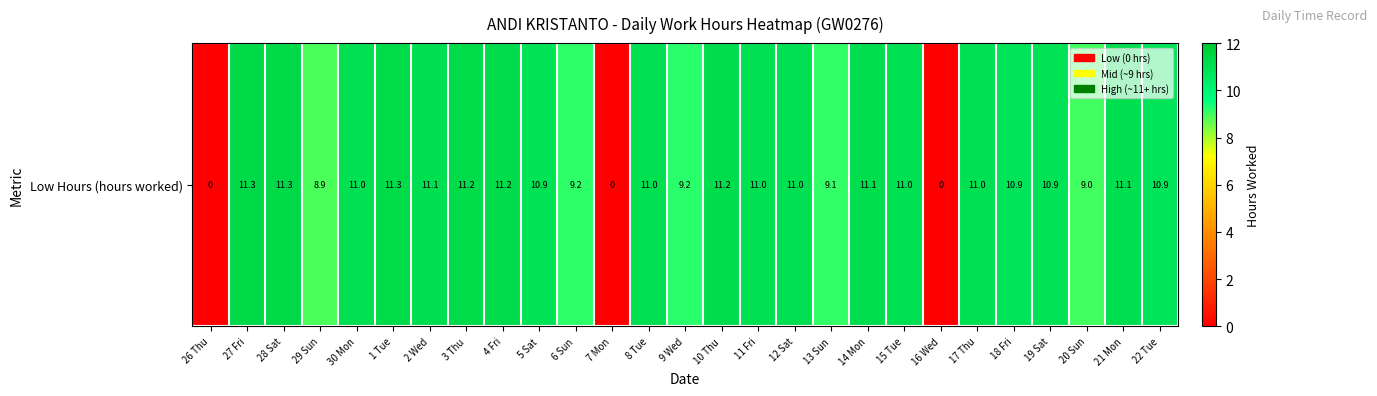

Reading left to right, transcribe all the data shown in this chart.

26 Thu=0.0	27 Fri=11.3	28 Sat=11.3	29 Sun=8.9	30 Mon=11.0	1 Tue=11.3	2 Wed=11.1	3 Thu=11.2	4 Fri=11.2	5 Sat=10.9	6 Sun=9.2	7 Mon=0.0	8 Tue=11.0	9 Wed=9.2	10 Thu=11.2	11 Fri=11.0	12 Sat=11.0	13 Sun=9.1	14 Mon=11.1	15 Tue=11.0	16 Wed=0.0	17 Thu=11.0	18 Fri=10.9	19 Sat=10.9	20 Sun=9.0	21 Mon=11.1	22 Tue=10.9